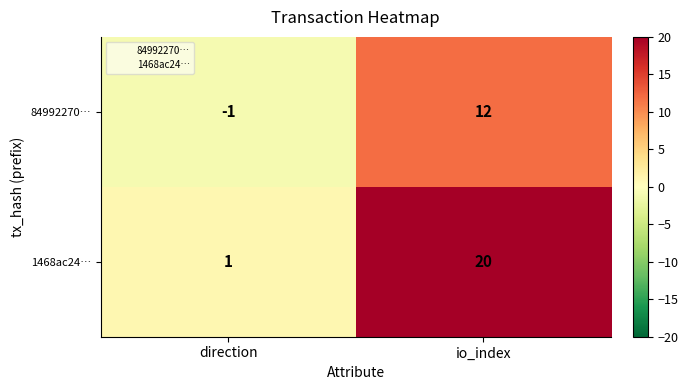

Which series has the widest spread of values?

1468ac24…